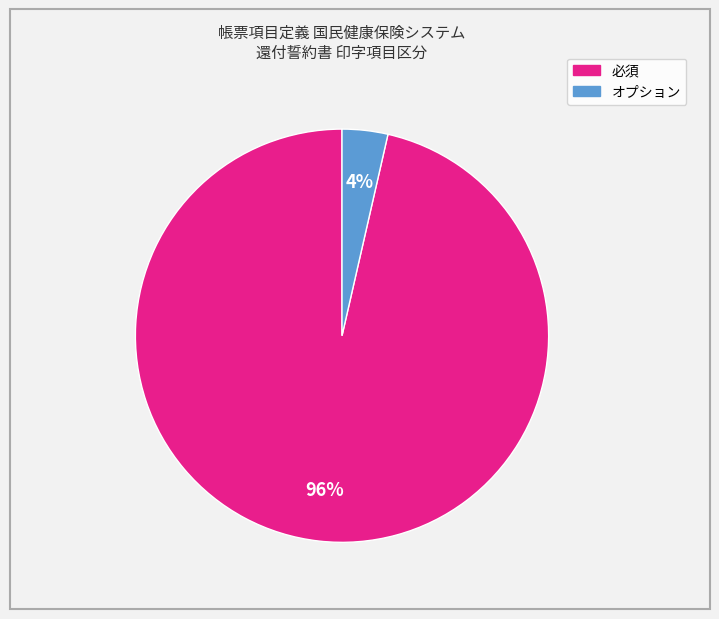

To the nearest percent, what is the average slice percentage?

50%